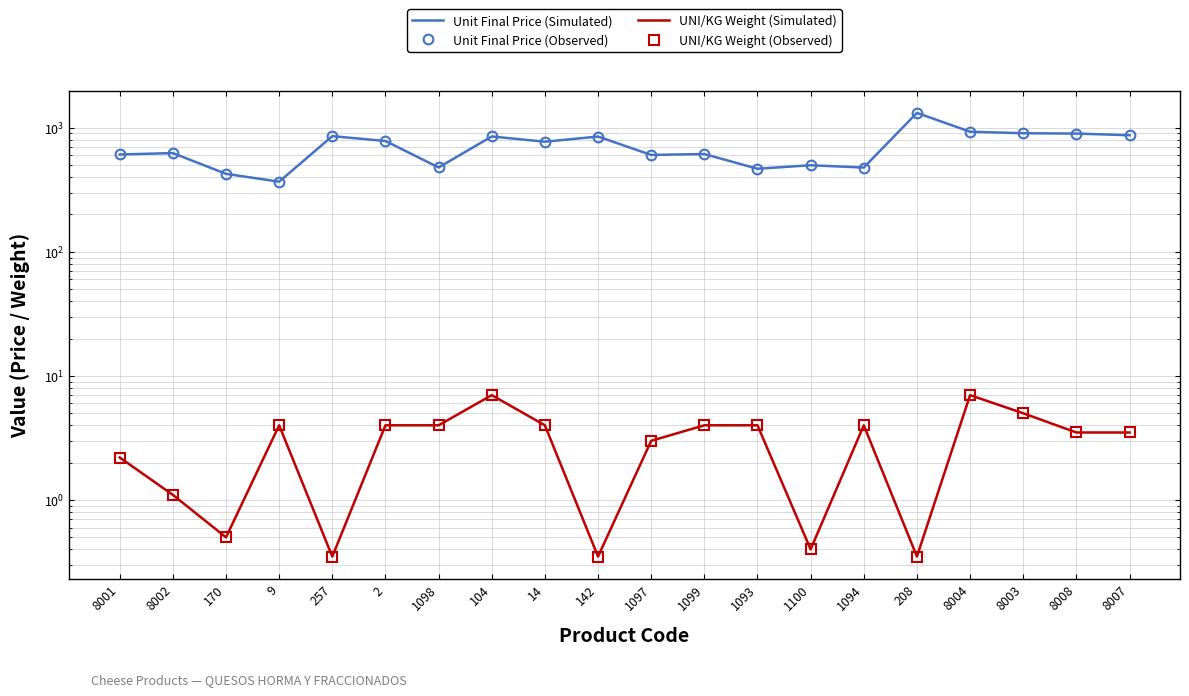

Which category has the lowest value in the UNI/KG Weight (Observed) series?

257